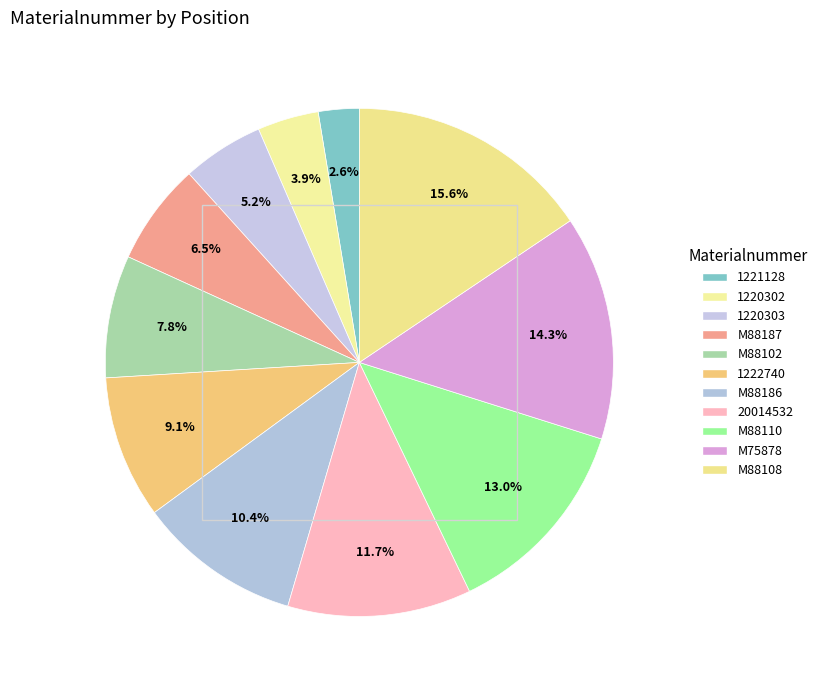

How many slices are in this pie chart?

11